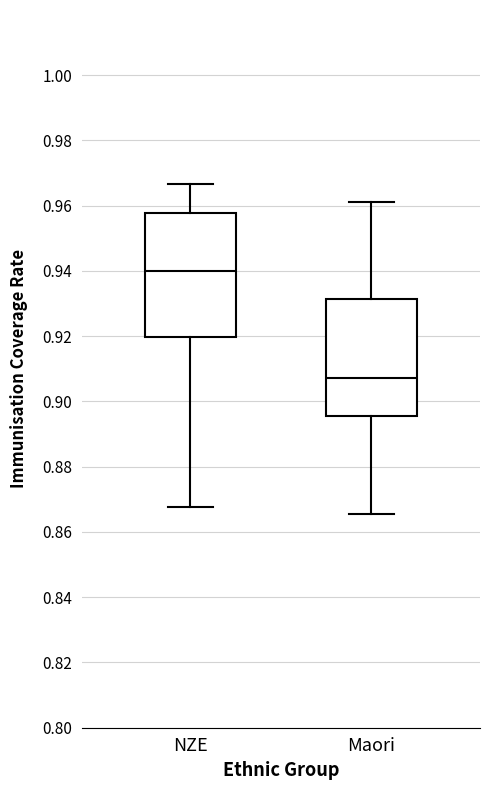

Which box's median line is the highest?

NZE